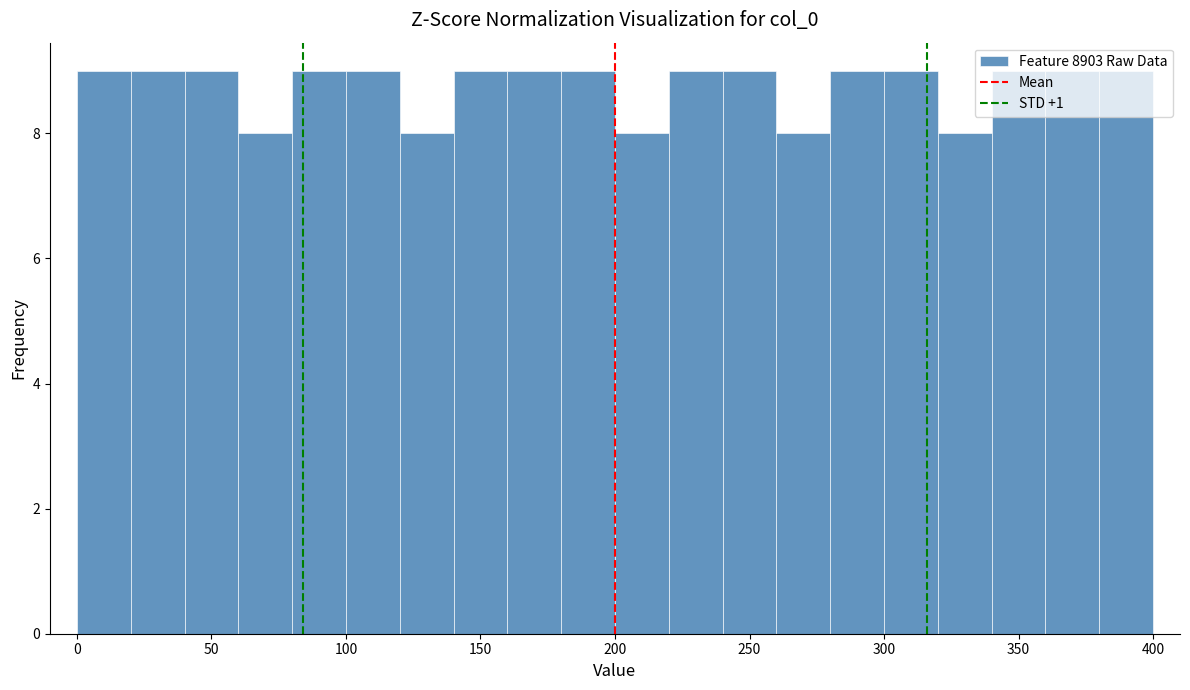

Reading left to right, transcribe this chart: for each bar, give the range it covers on the x-axis and its height. The values are not printed on the chart, so give them approximately, as read against the axis.

0 to 20: 9
20 to 40: 9
40 to 60: 9
60 to 80: 8
80 to 100: 9
100 to 120: 9
120 to 140: 8
140 to 160: 9
160 to 180: 9
180 to 200: 9
200 to 220: 8
220 to 240: 9
240 to 260: 9
260 to 280: 8
280 to 300: 9
300 to 320: 9
320 to 340: 8
340 to 360: 9
360 to 380: 9
380 to 400: 9